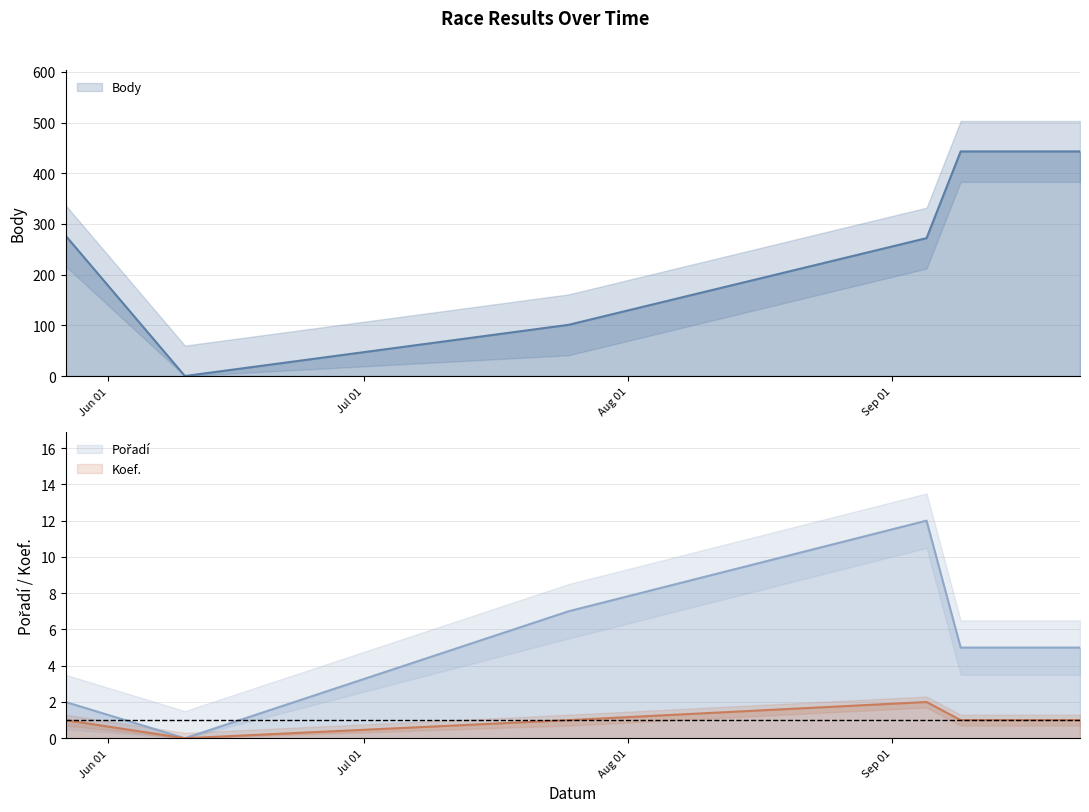

Is it true that Pořadí equals 2 at 2020-05-27?

True